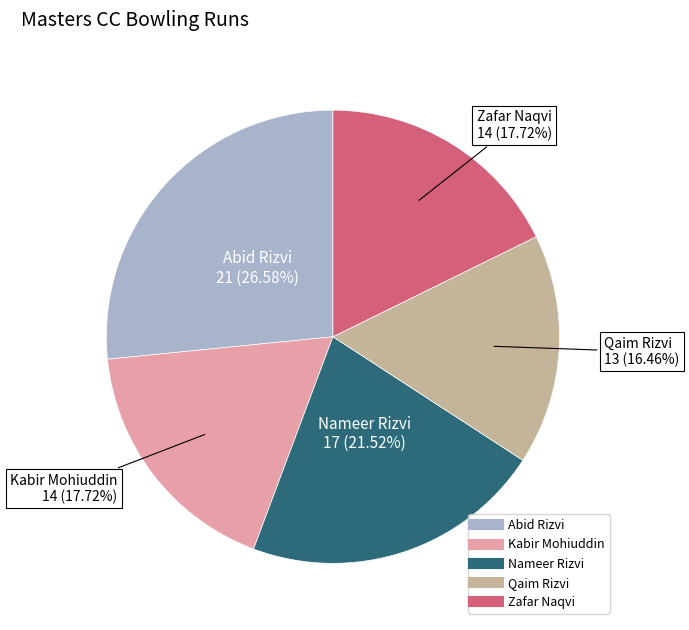

Is the sum of Zafar Naqvi and Abid Rizvi greater than half?

No